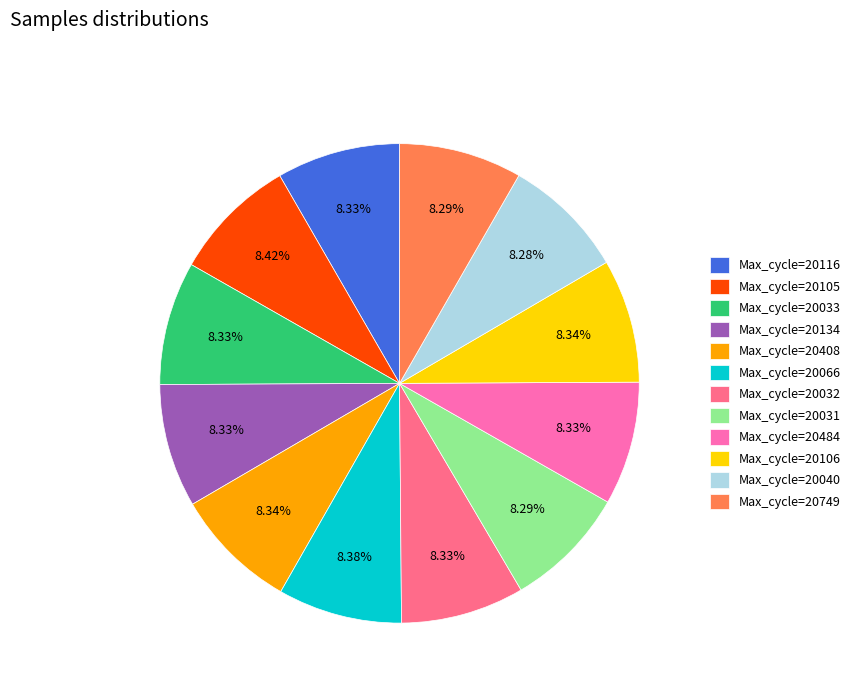

Is there any slice that represents more than half of the pie?

No